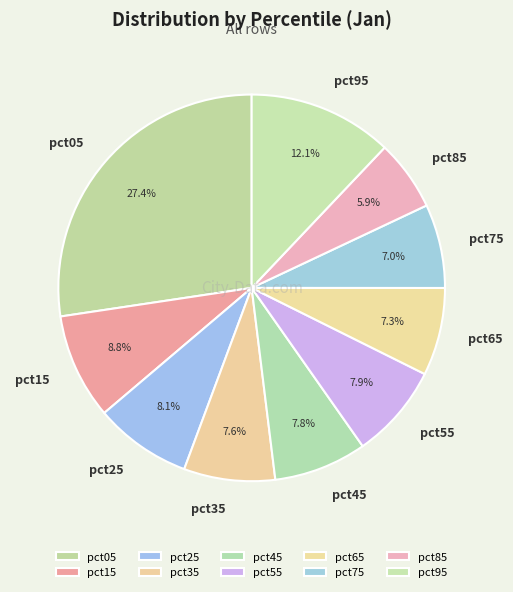

Does pct75 account for over 50% of the chart?

No